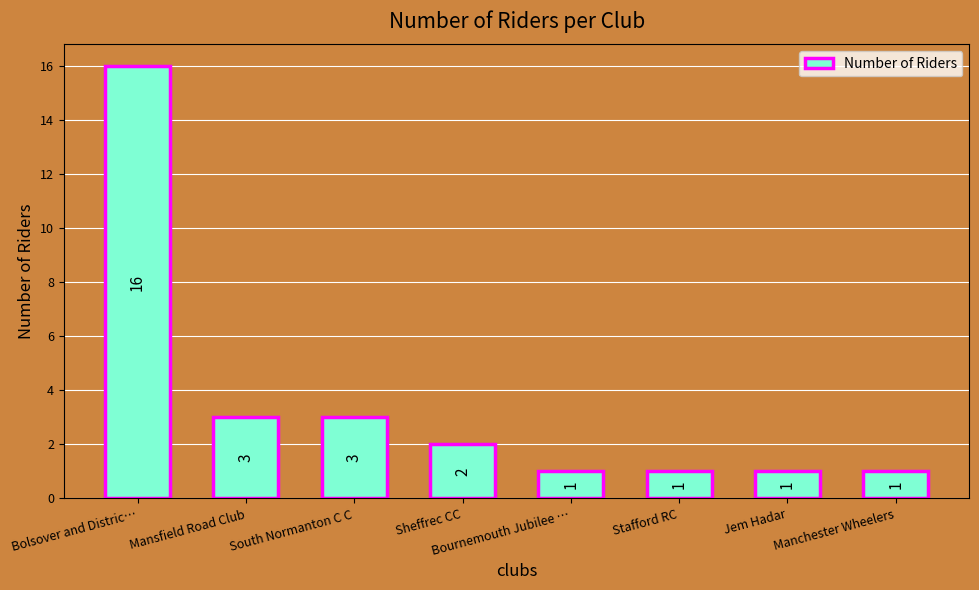

Between Mansfield Road Club and Bournemouth Jubilee …, which is larger?

Mansfield Road Club